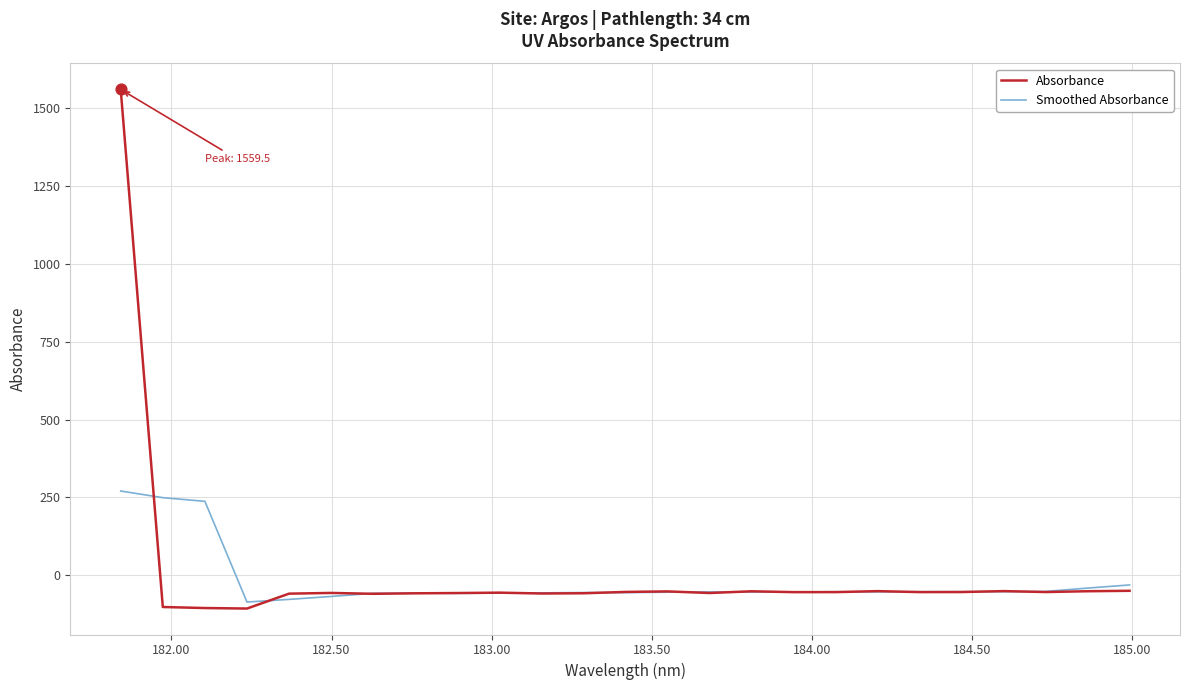

Which series has the largest total across all categories?

Absorbance